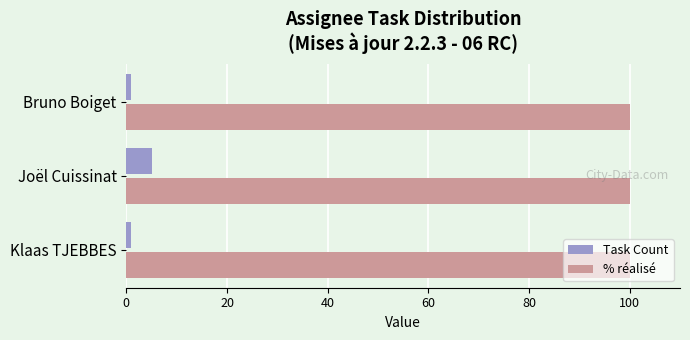

Rank the series by their maximum value, from lowest to highest.

Task Count, % réalisé